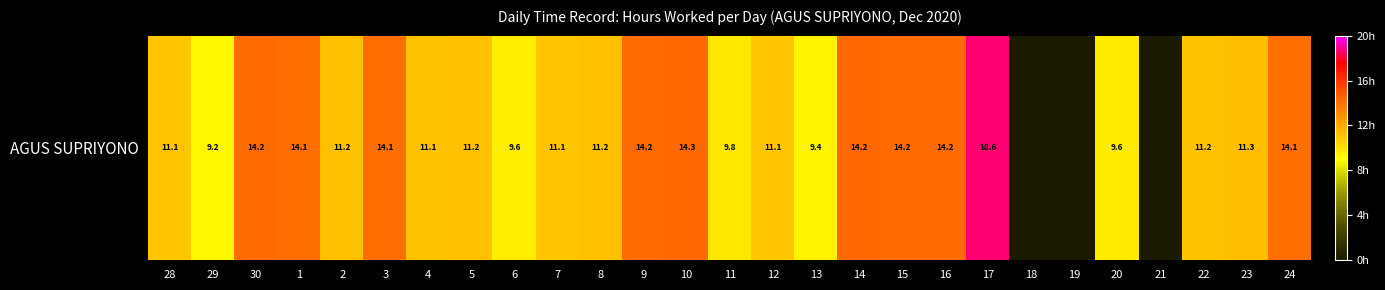

What value does the data have at 22?

11.2